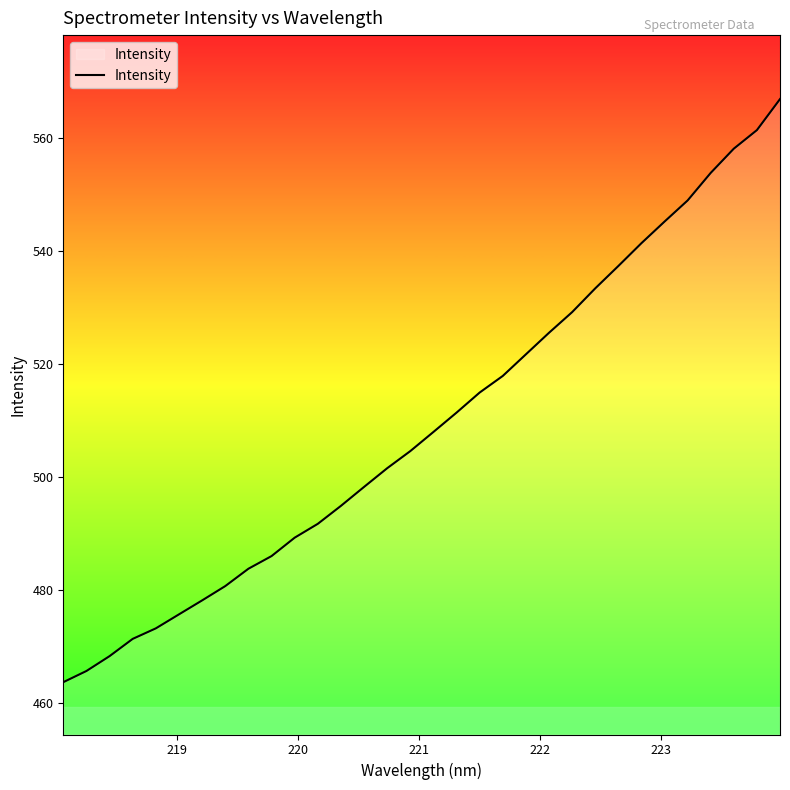

What is the maximum value shown in the chart?

566.9